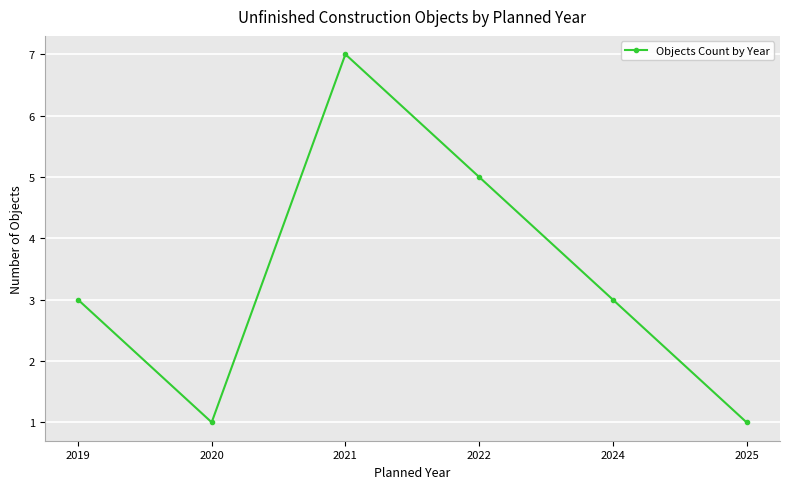

How many categories are shown in the chart?

6